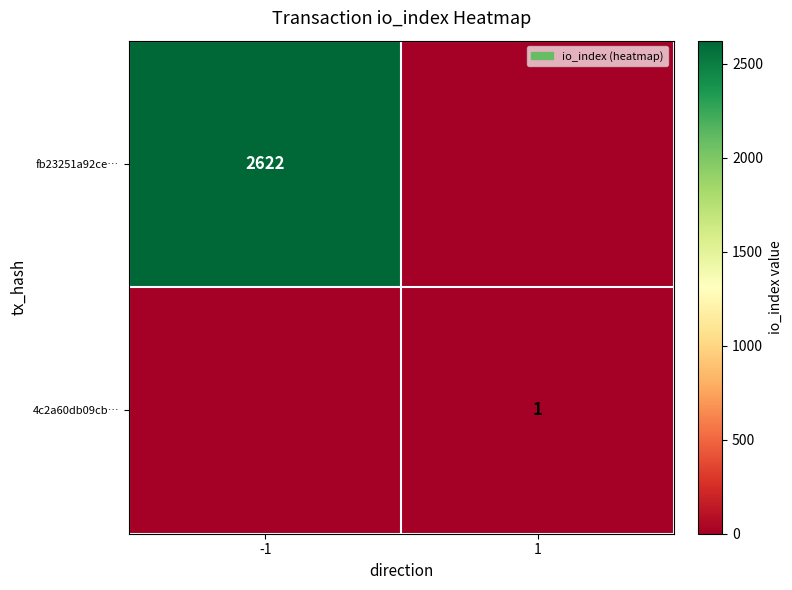

The 4c2a60db09cb… series shows 1 at 1. True or false?

True